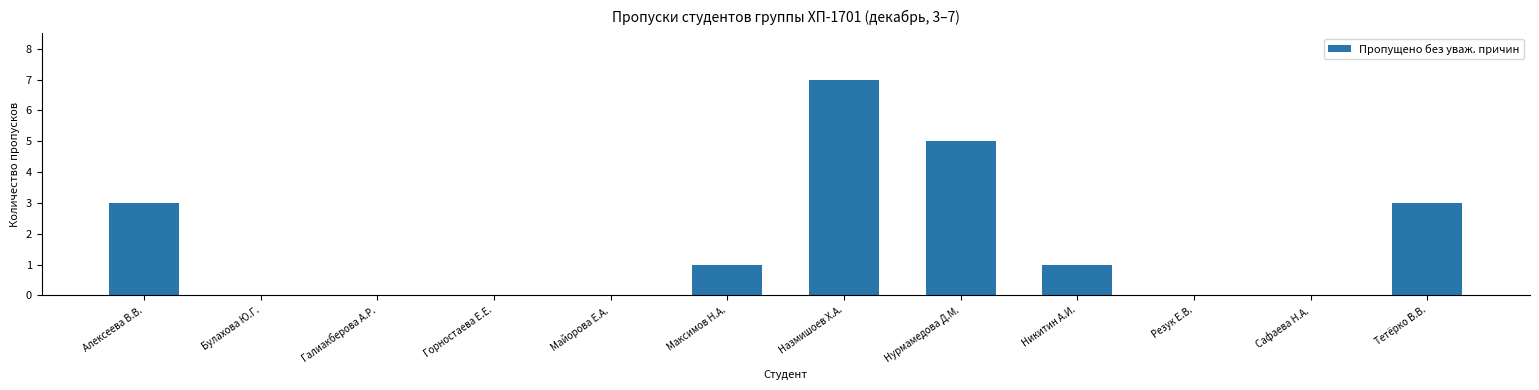

Which category has the highest value across all series?

Назмишоев Х.А.